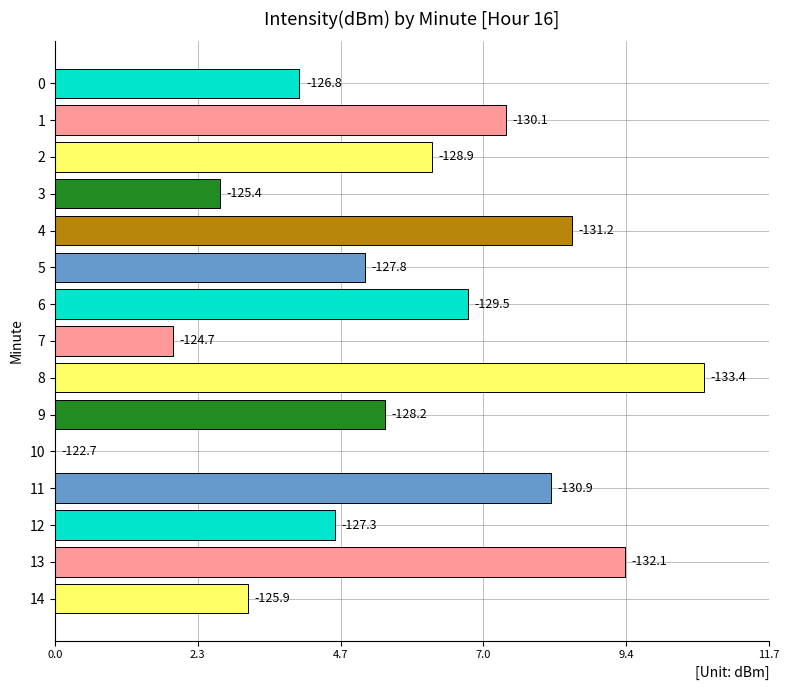

What is the difference between the maximum and minimum values?

10.7